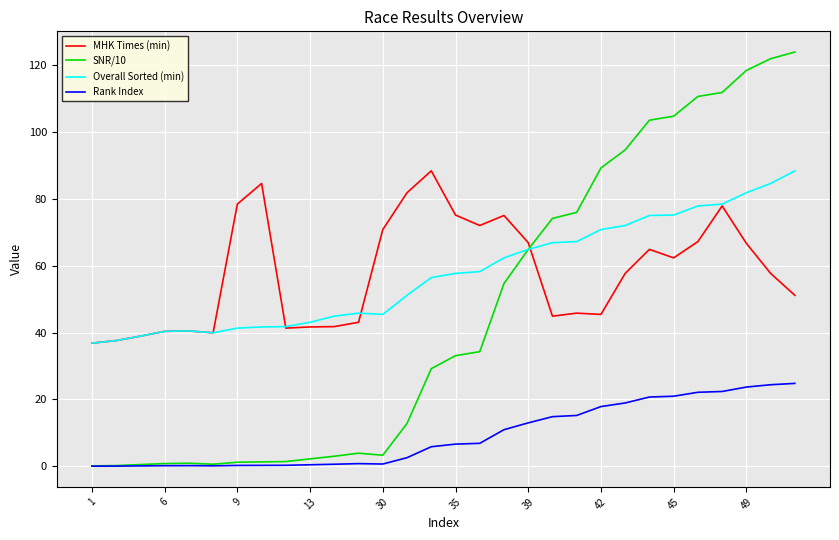

What is the sum of all Rank Index values?

275.6